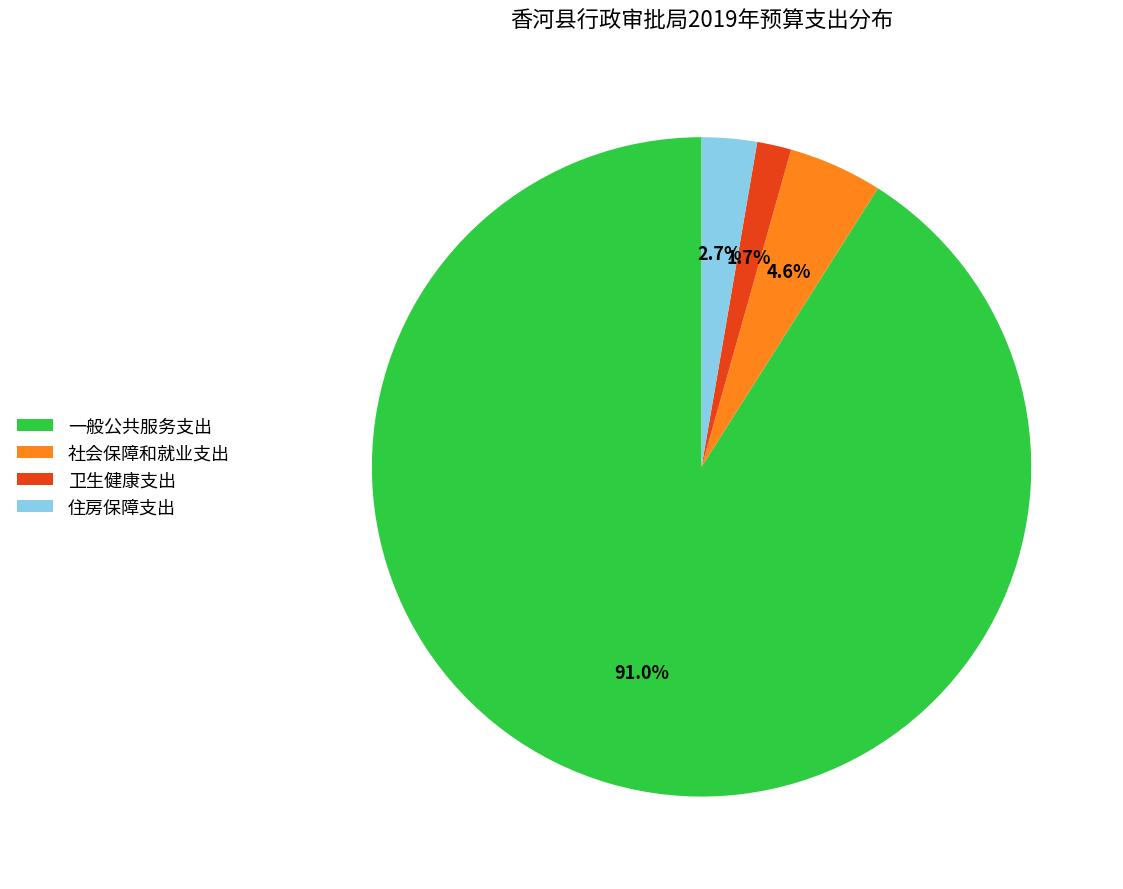

What portion of the pie excludes 一般公共服务支出?

9.0%